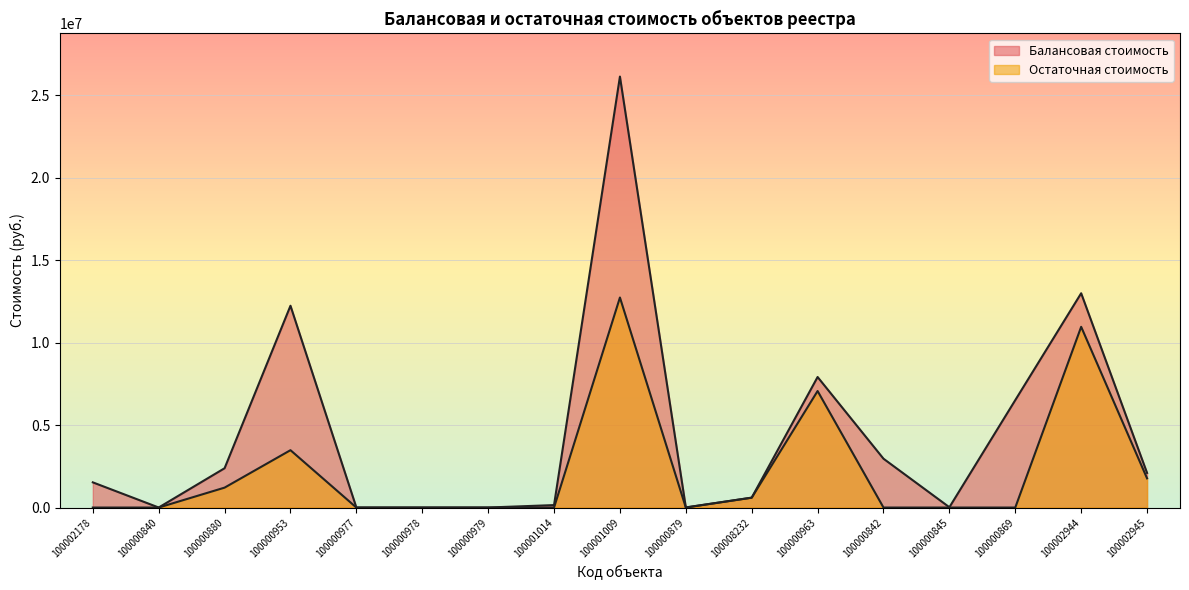

What is the difference between the highest and lowest values at 100000840?

1982.6